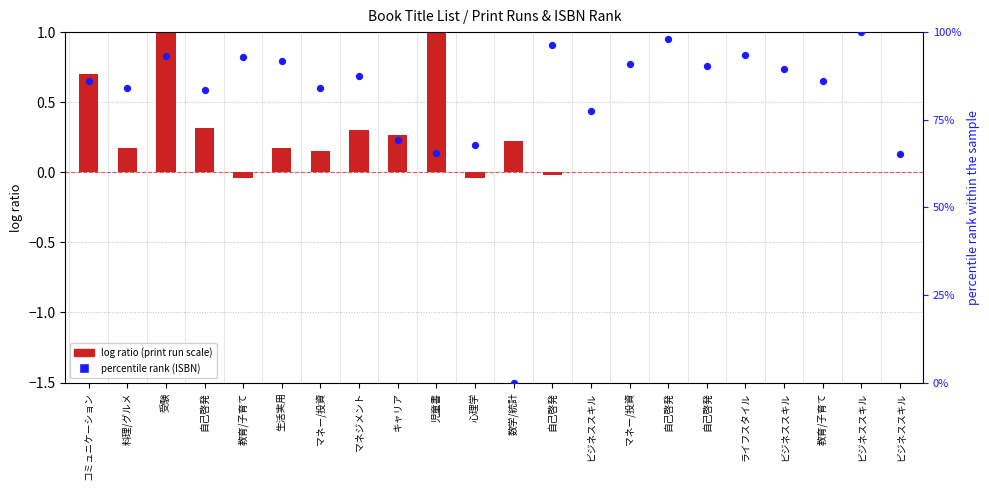

At which category is the sum across all series the highest?

ビジネススキル